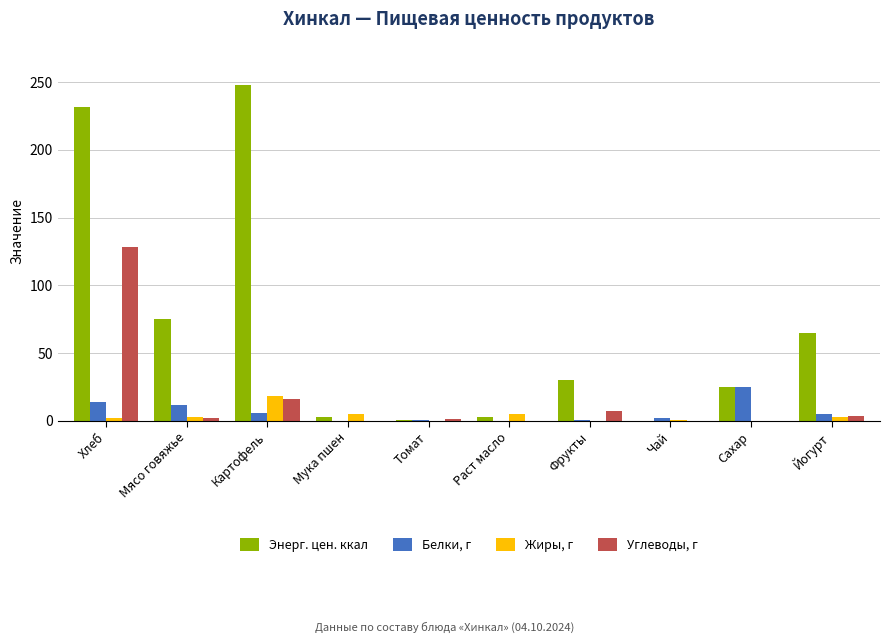

Which series changed the most between Мясо говяжье and Йогурт?

Энерг. цен. ккал